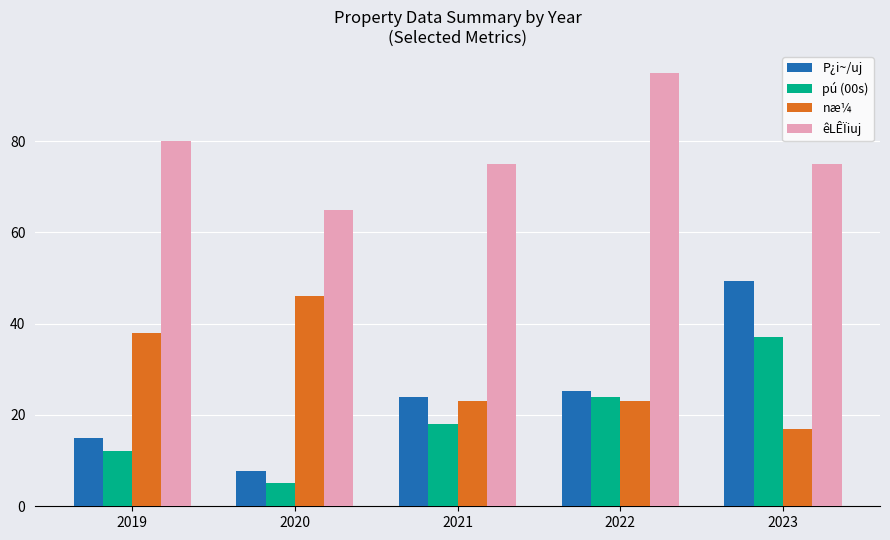

What is the difference between the maximum and minimum values in the næ¼ series?

29.0